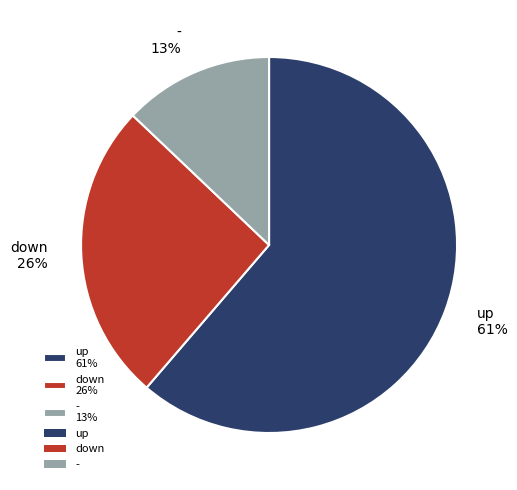

Which category has the biggest portion of the pie?

up